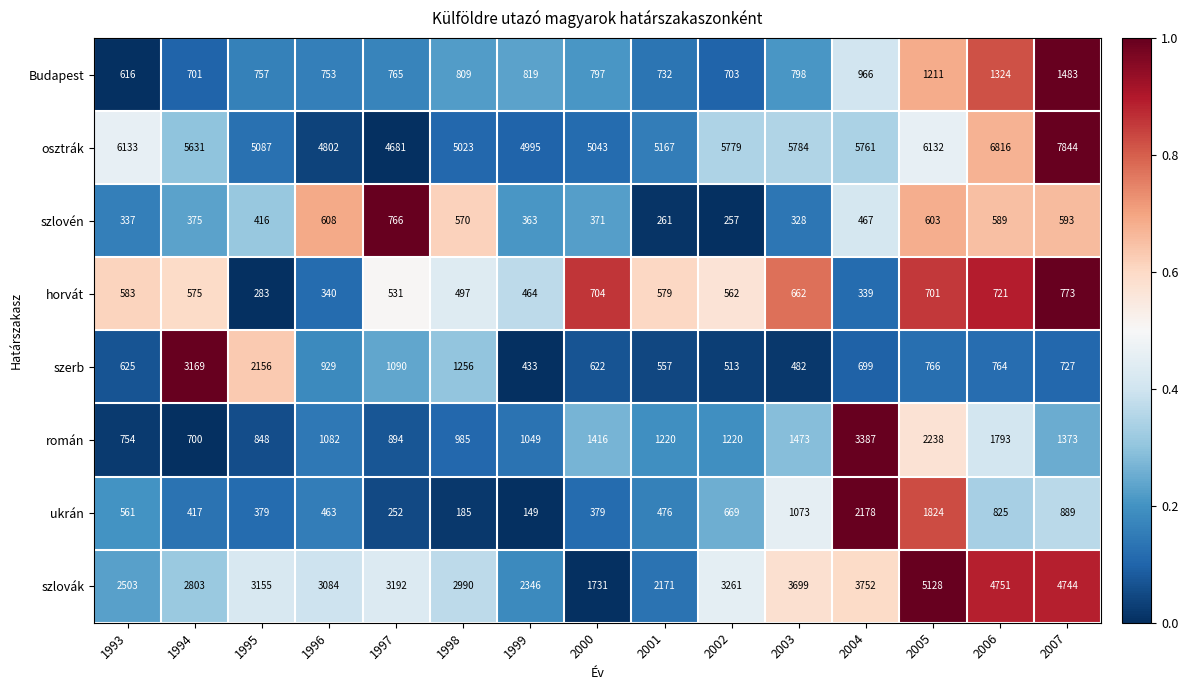

The value of szlovák at 2004 is 5090. True or false?

False